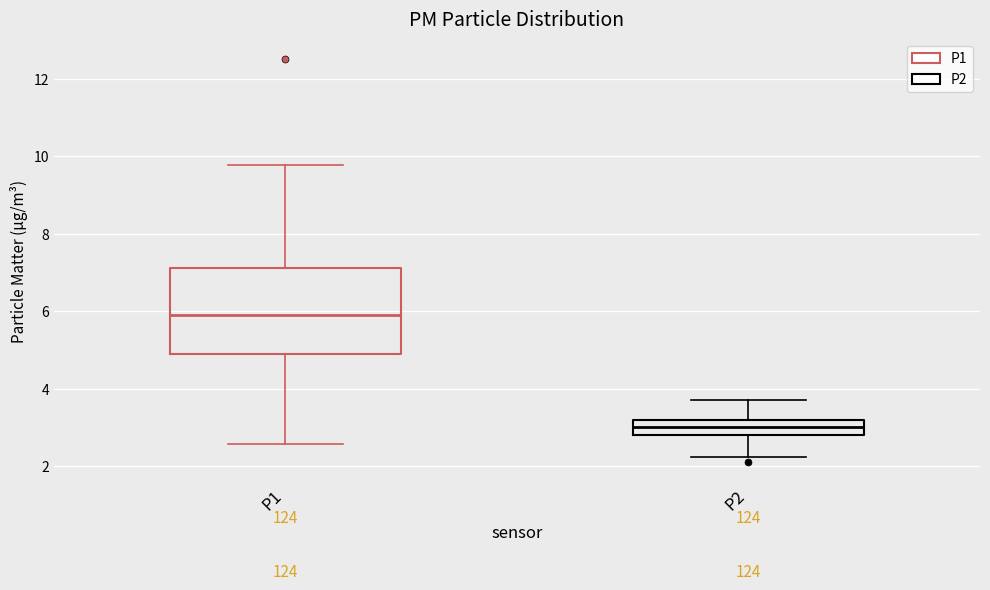

Reading left to right, read every box against the y-axis: the position of its median line, the range the box covers, and the ends of its whiskers. The values are not printed on the chart, so give them approximately, as read against the axis.

P1: median 6.0, box 4.8 to 7.2, whiskers 2.6 to 9.8
P2: median 3.0, box 2.8 to 3.2, whiskers 2.2 to 3.8